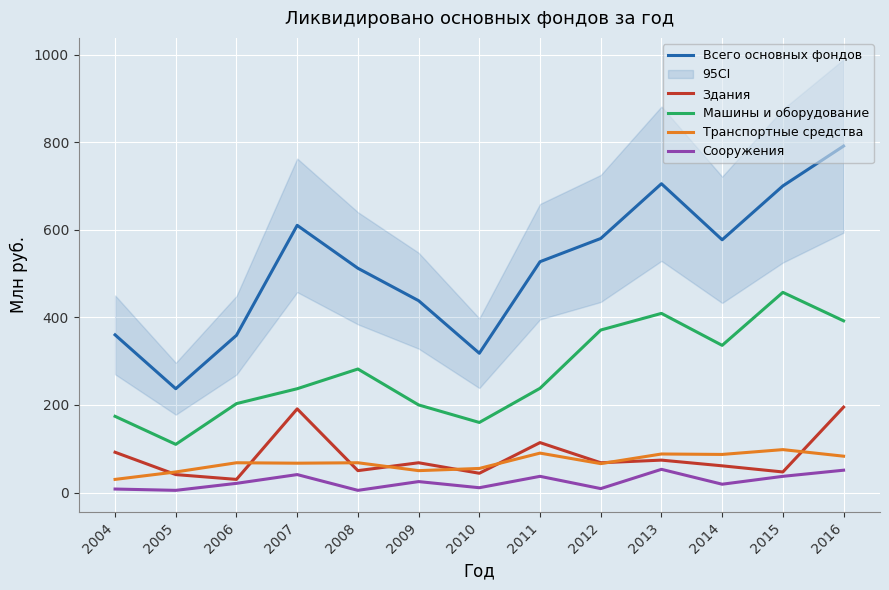

At which label is Машины и оборудование closest to 283?

2008